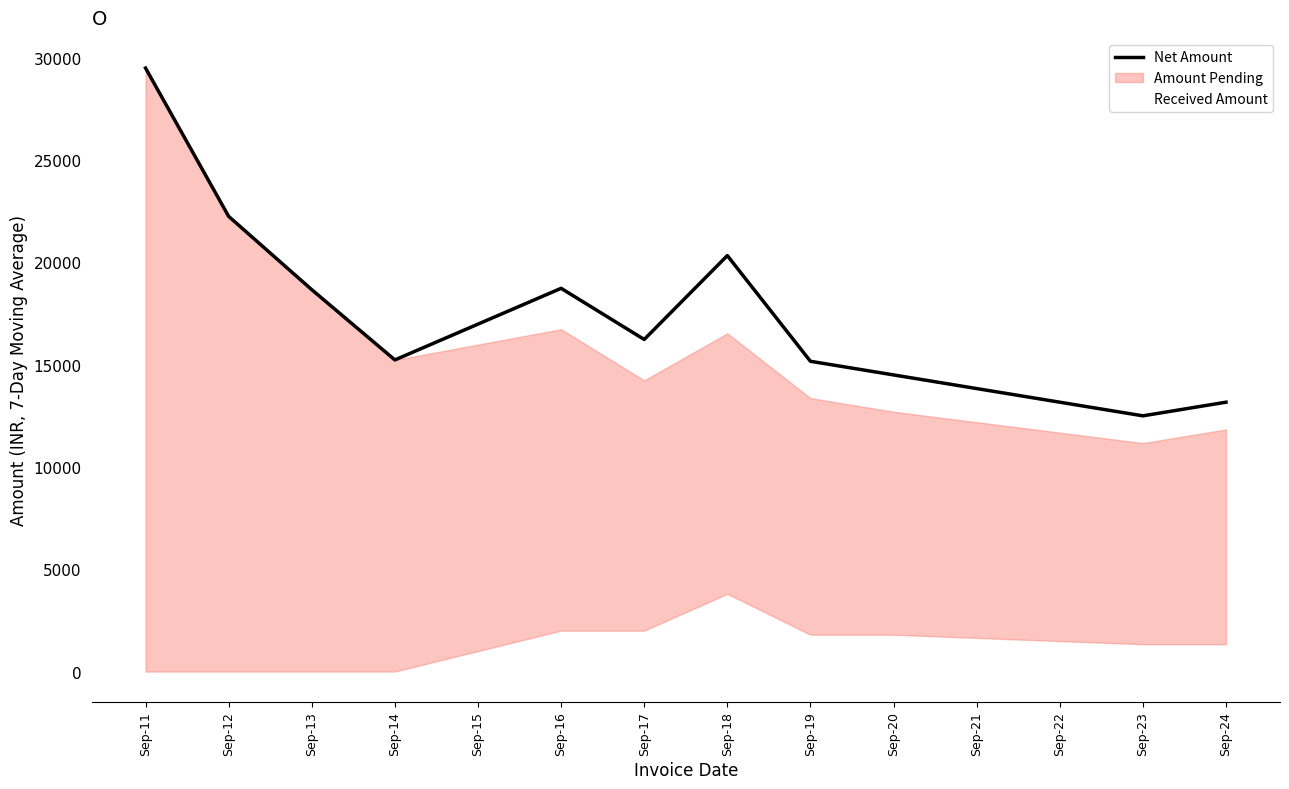

True or false: Received Amount and Net Amount intersect in this chart.

False